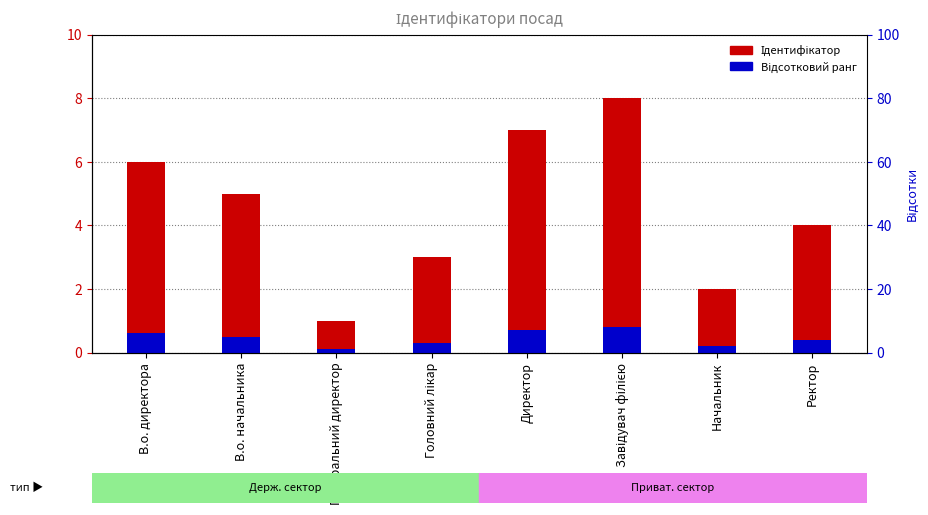

What is the total value across all series at Директор?

7.7